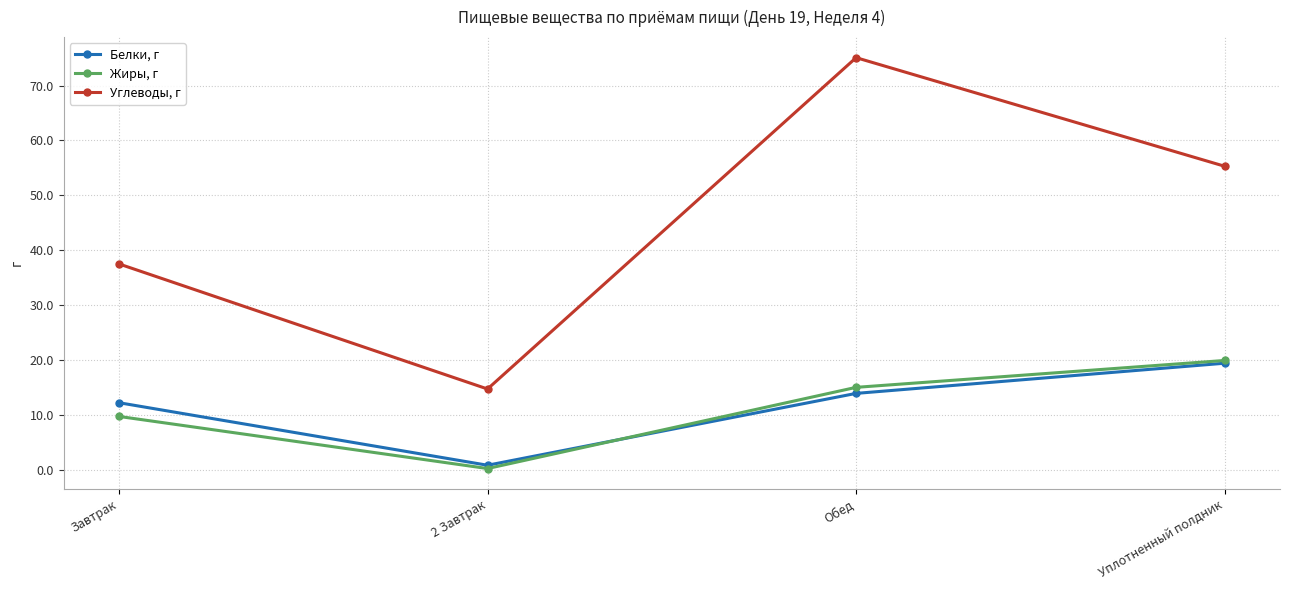

Which series has the largest range (max minus min)?

Углеводы, г